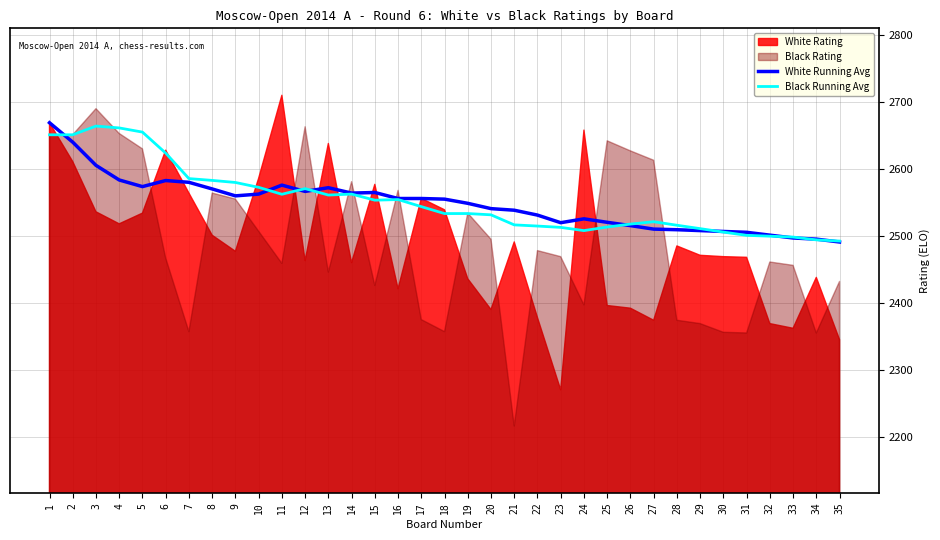

The Black Running Avg series shows 2510.8 at 29. True or false?

True